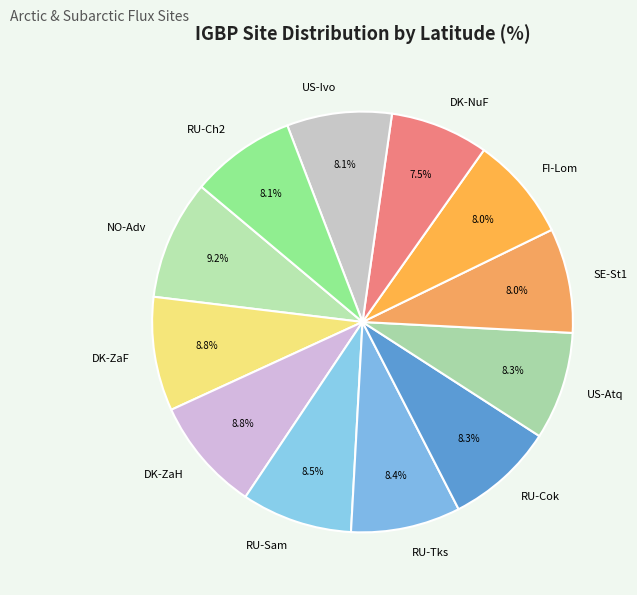

True or false: FI-Lom accounts for 17% of the total.

False